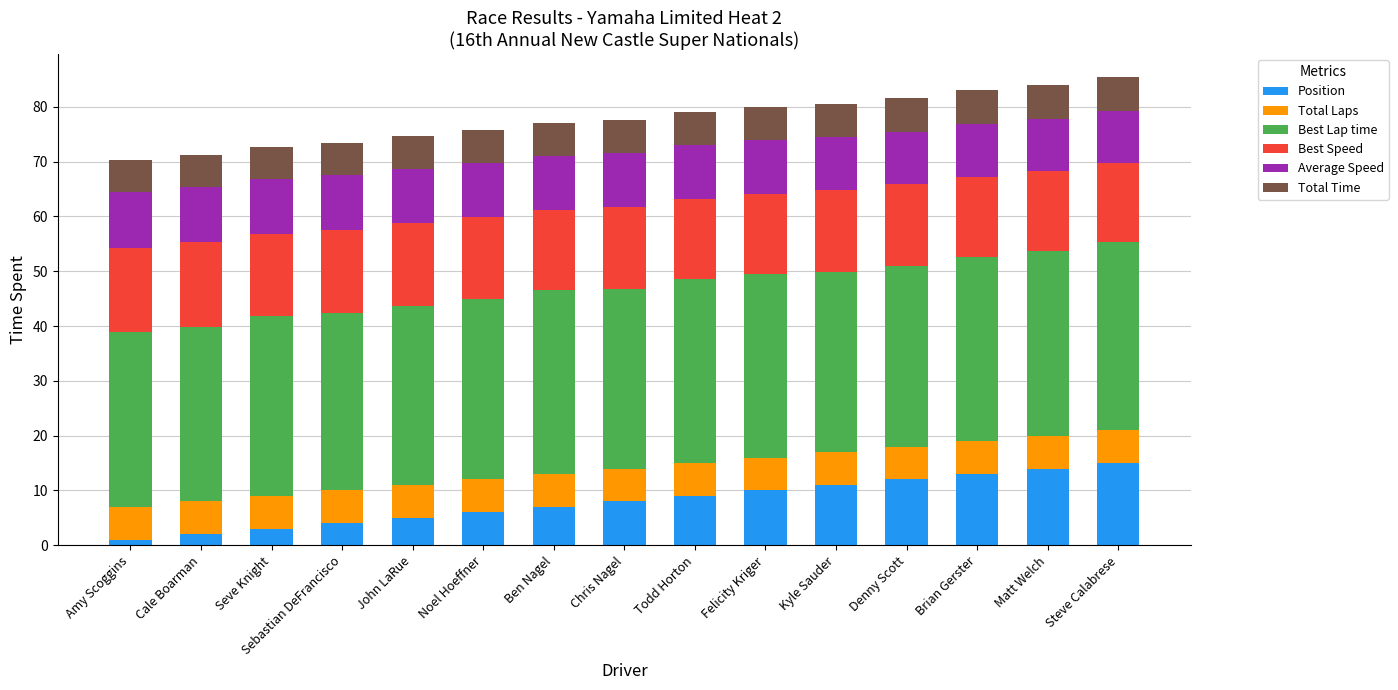

What is the minimum value for Position?

1.0